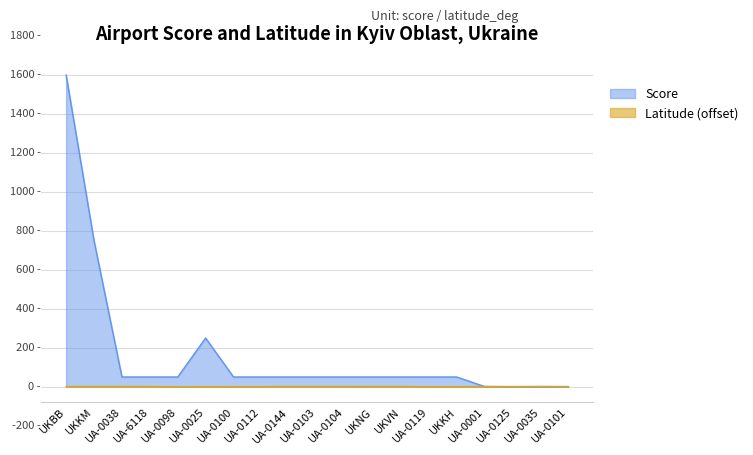

What is the spread (max minus min) of values at UA-0125?

0.9